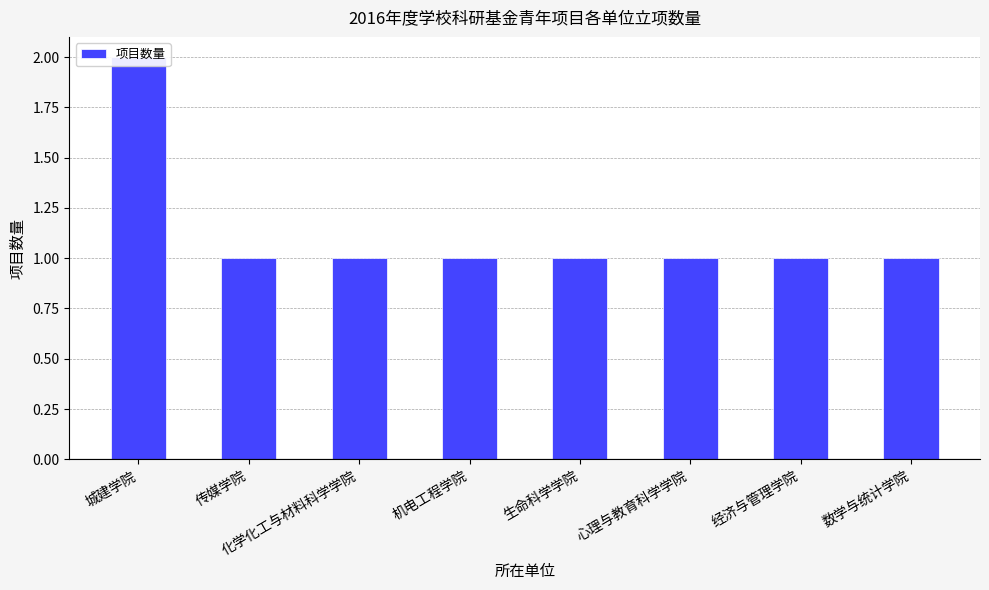

At which label is the value closest to 1?

传媒学院